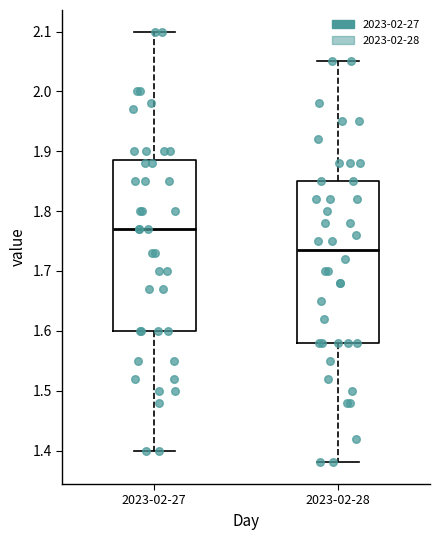

Reading left to right, read every box against the y-axis: the position of its median line, the range the box covers, and the ends of its whiskers. The values are not printed on the chart, so give them approximately, as read against the axis.

2023-02-27: median 1.77, box 1.60 to 1.89, whiskers 1.40 to 2.10
2023-02-28: median 1.74, box 1.58 to 1.85, whiskers 1.38 to 2.05